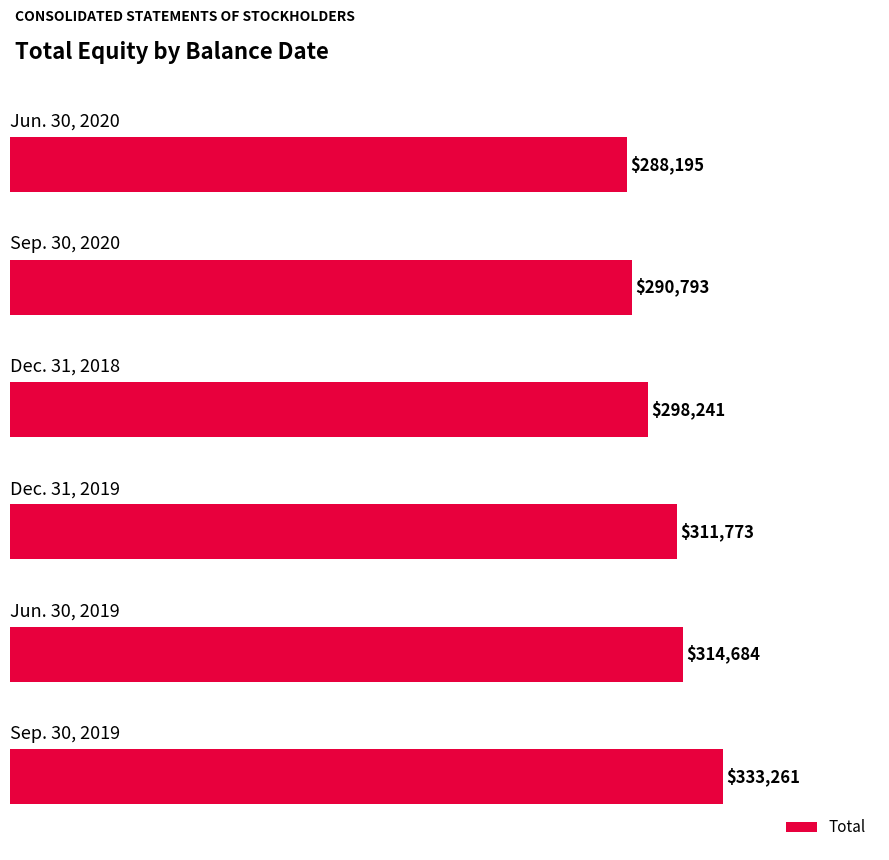

What is the sum of all values?

1836947